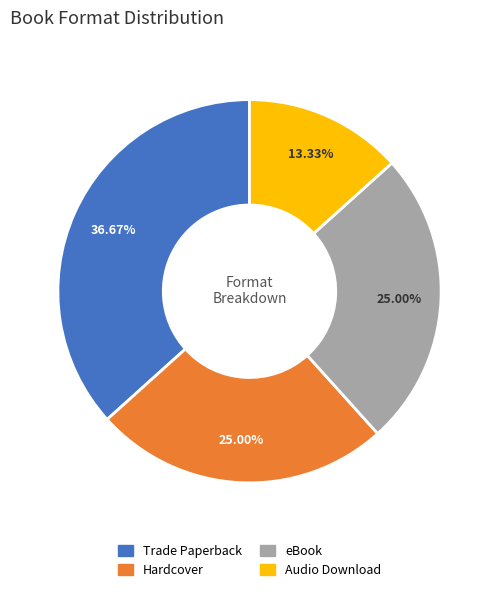

To the nearest percent, what portion does eBook represent?

25%